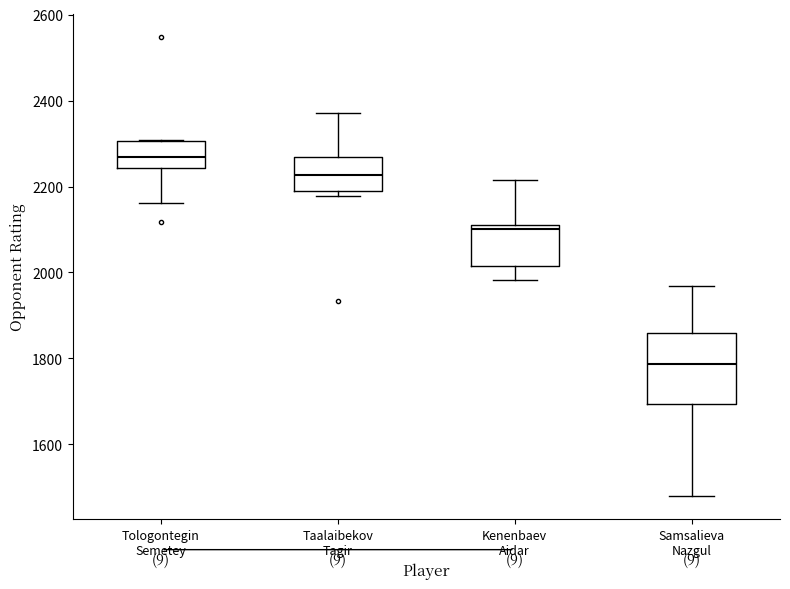

Where is the upper edge of the box for Tologontegin Semetey on the y-axis? The values are not printed on the chart, so give them approximately, as read against the axis.

2300